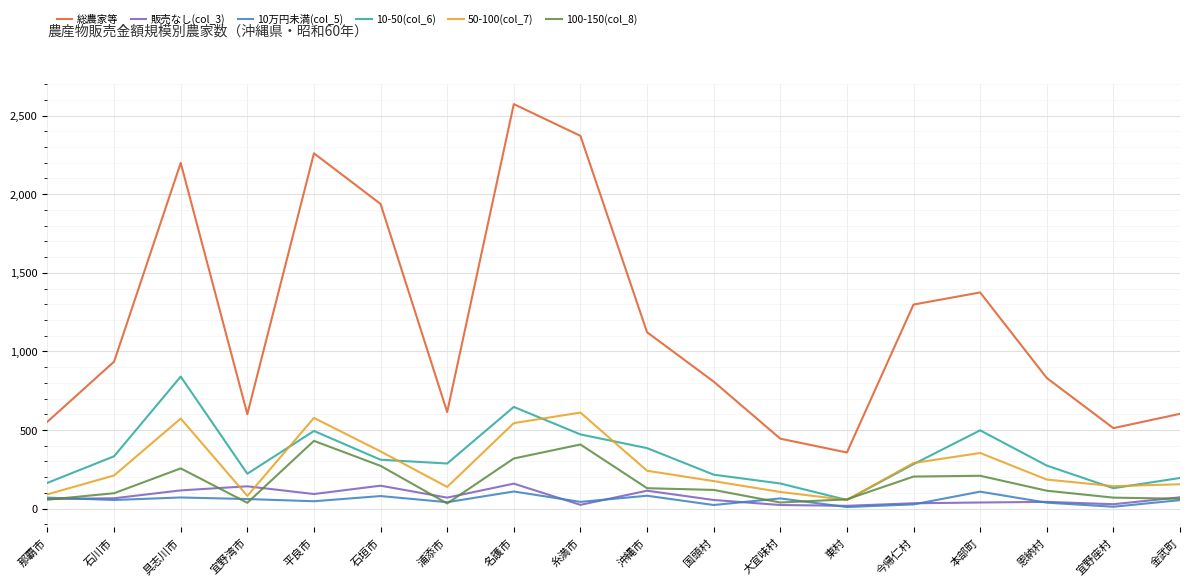

Which series has the widest spread of values?

総農家等